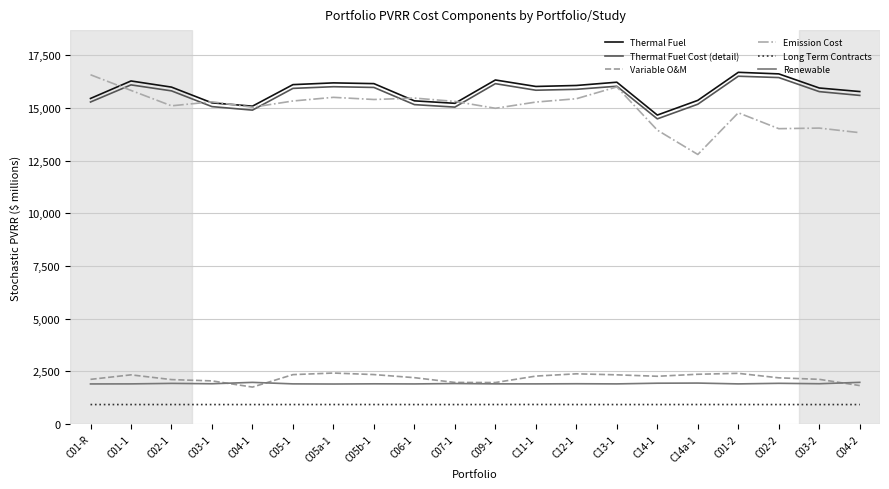

The value of Emission Cost at C02-2 is 14010.7. True or false?

True